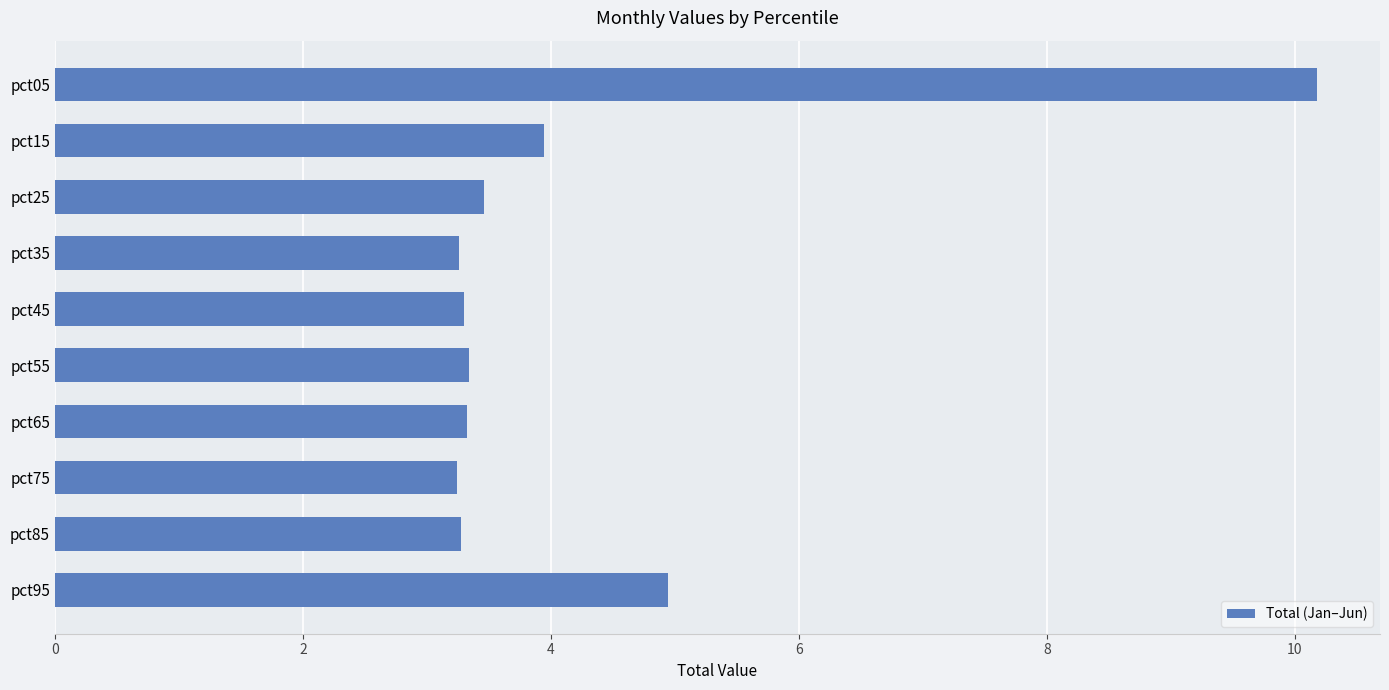

What is the value of the 2nd bar from the top?

3.9